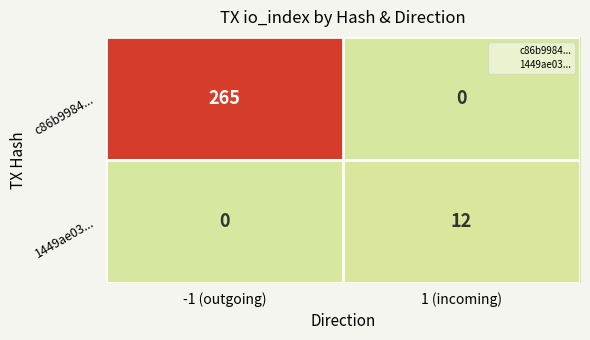

At how many categories does at least one series exceed 24?

1